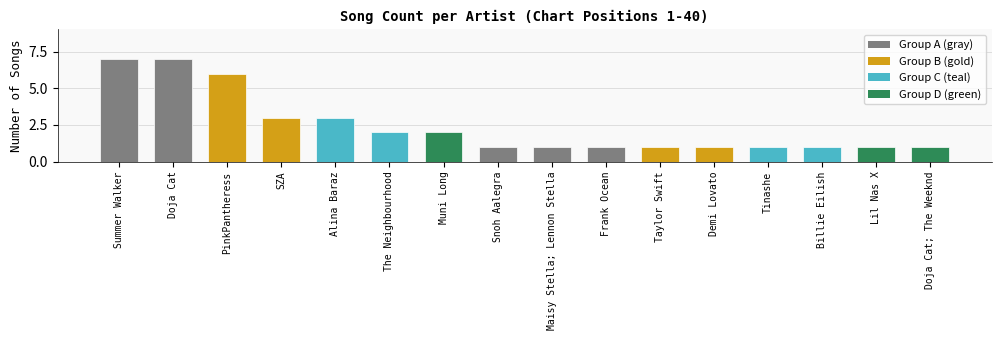

Are the bars horizontal?

No